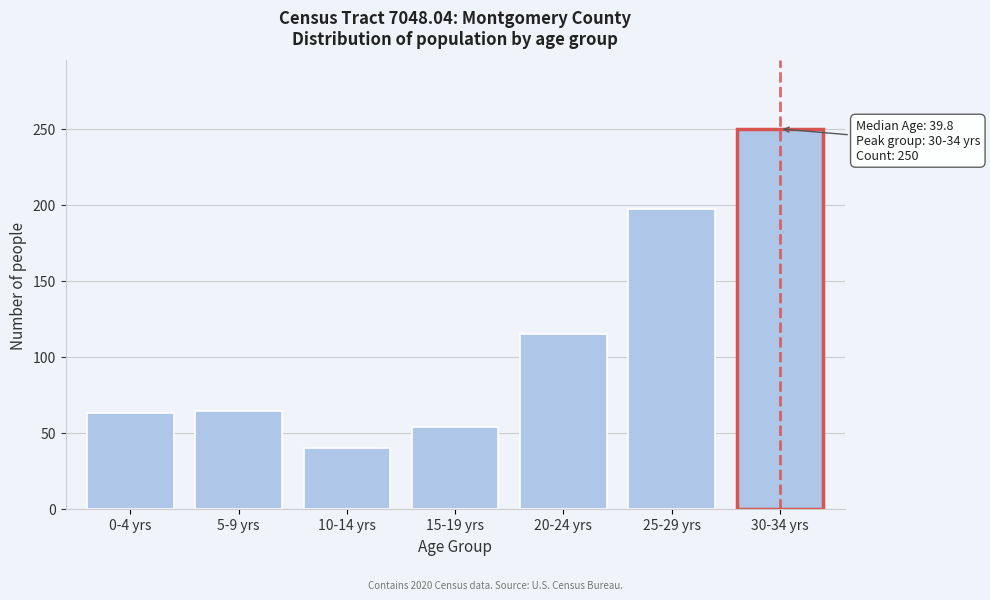

What is the label of the 3rd bar from the left?

10-14 yrs